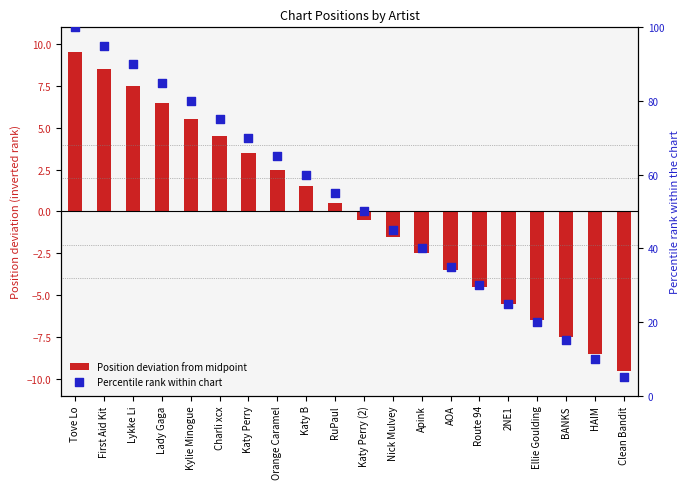

Which series has the largest Y range (max minus min)?

Percentile rank within chart